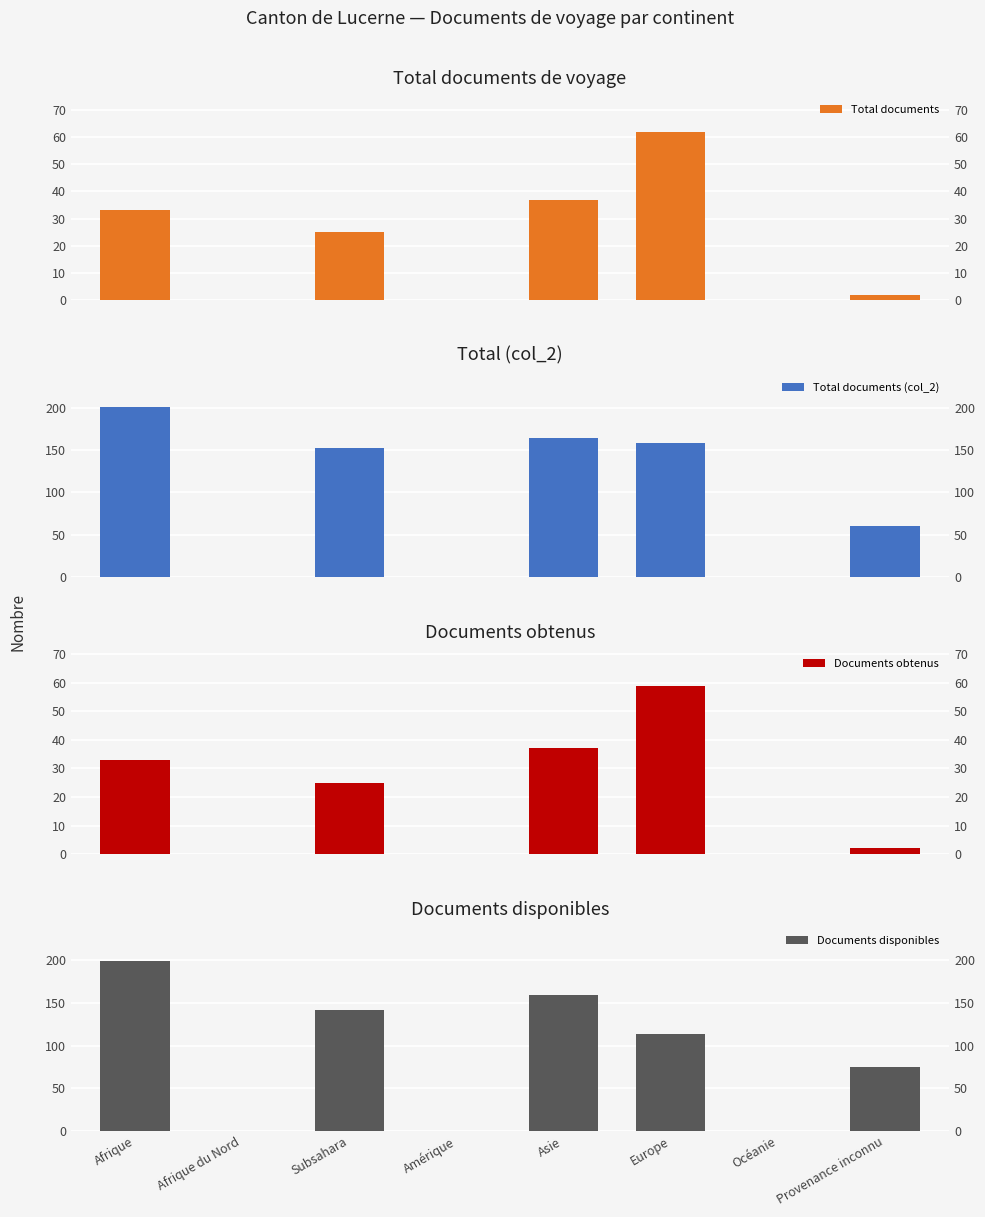

List the series in order of their peak value, lowest first.

Documents obtenus, Total documents, Documents disponibles, Total documents (col_2)